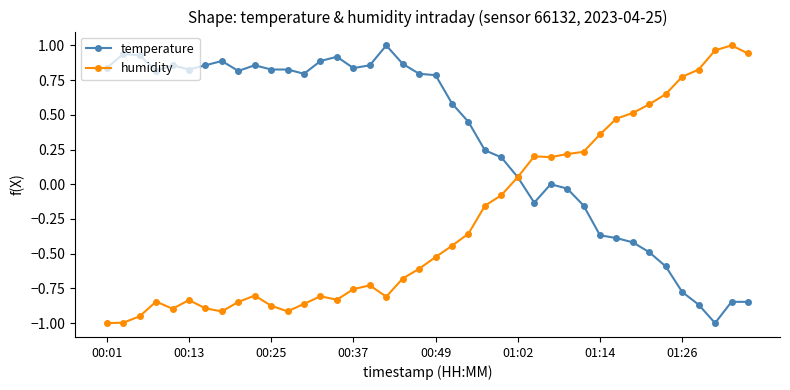

List the series in order of their overall mean, lowest first.

humidity, temperature